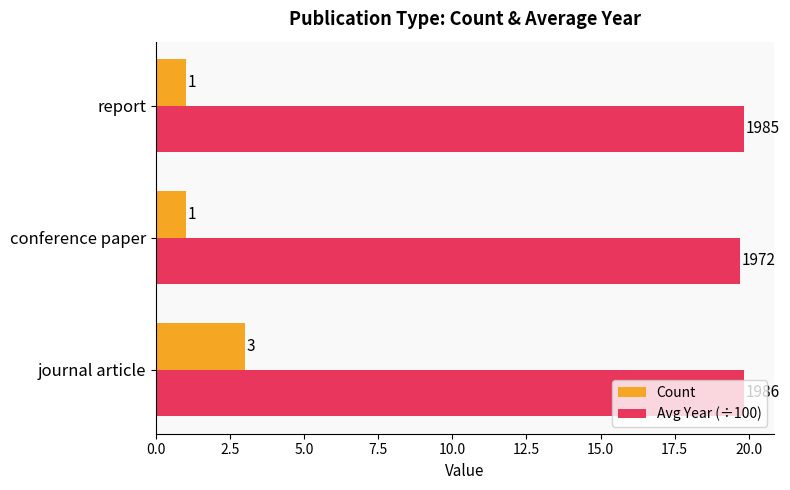

What is the difference between the maximum and minimum values in the Count series?

2.0